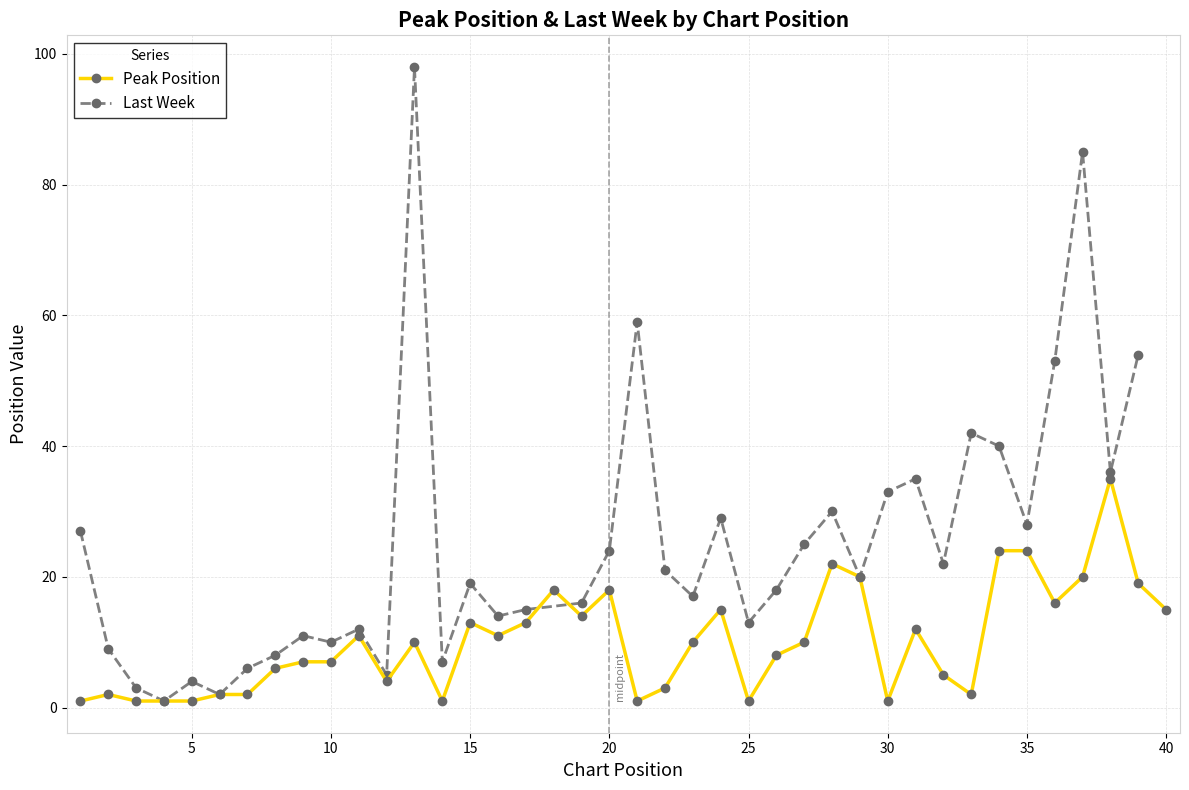

How many categories are shown in the chart?

40